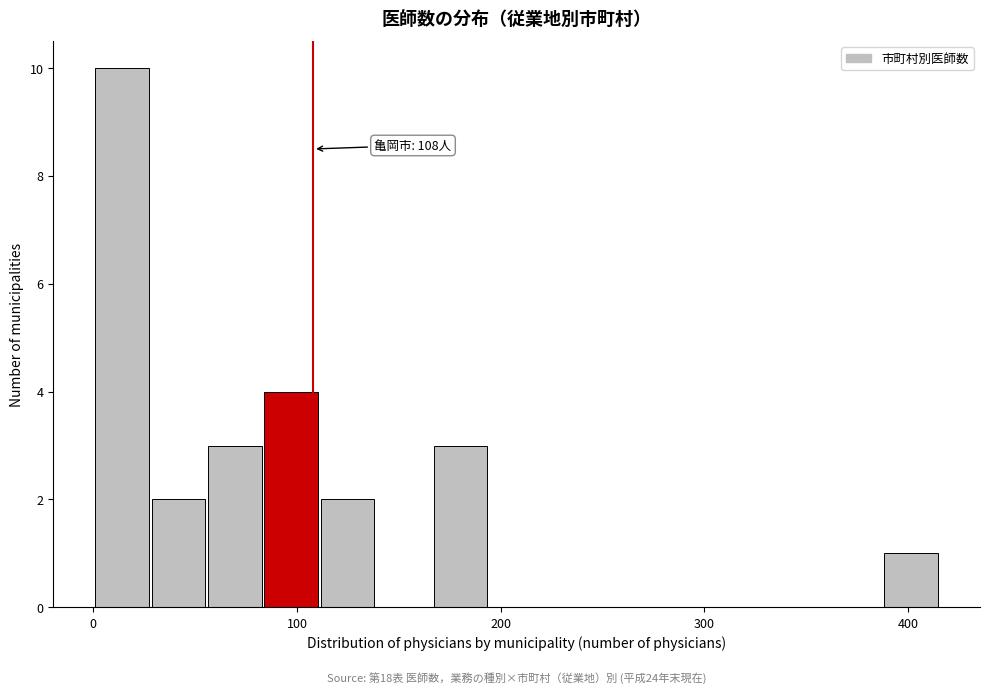

Around what value on the x-axis is the tallest bar? Give the approximate position of its centre, as read against the axis.

10